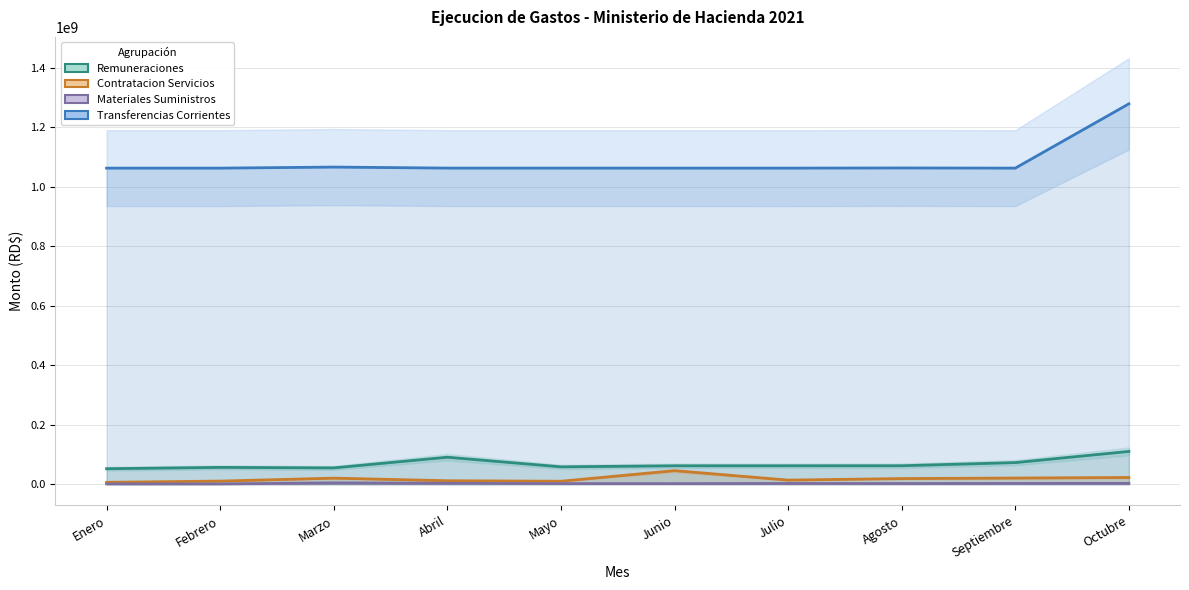

The value of Remuneraciones at Agosto is 61975298.3. True or false?

True